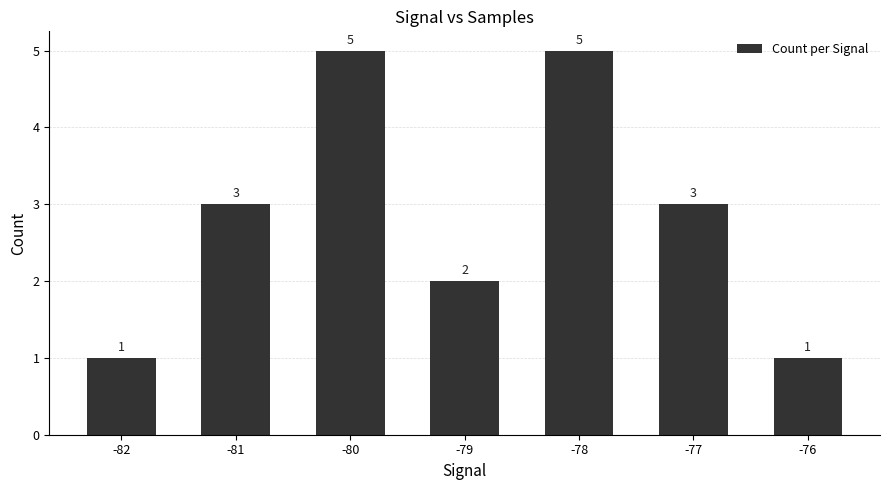

What is the maximum value shown in the chart?

5